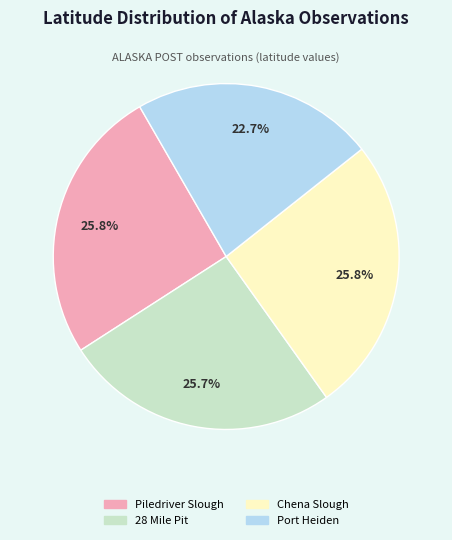

Does 28 Mile Pit represent more than half of the total?

No